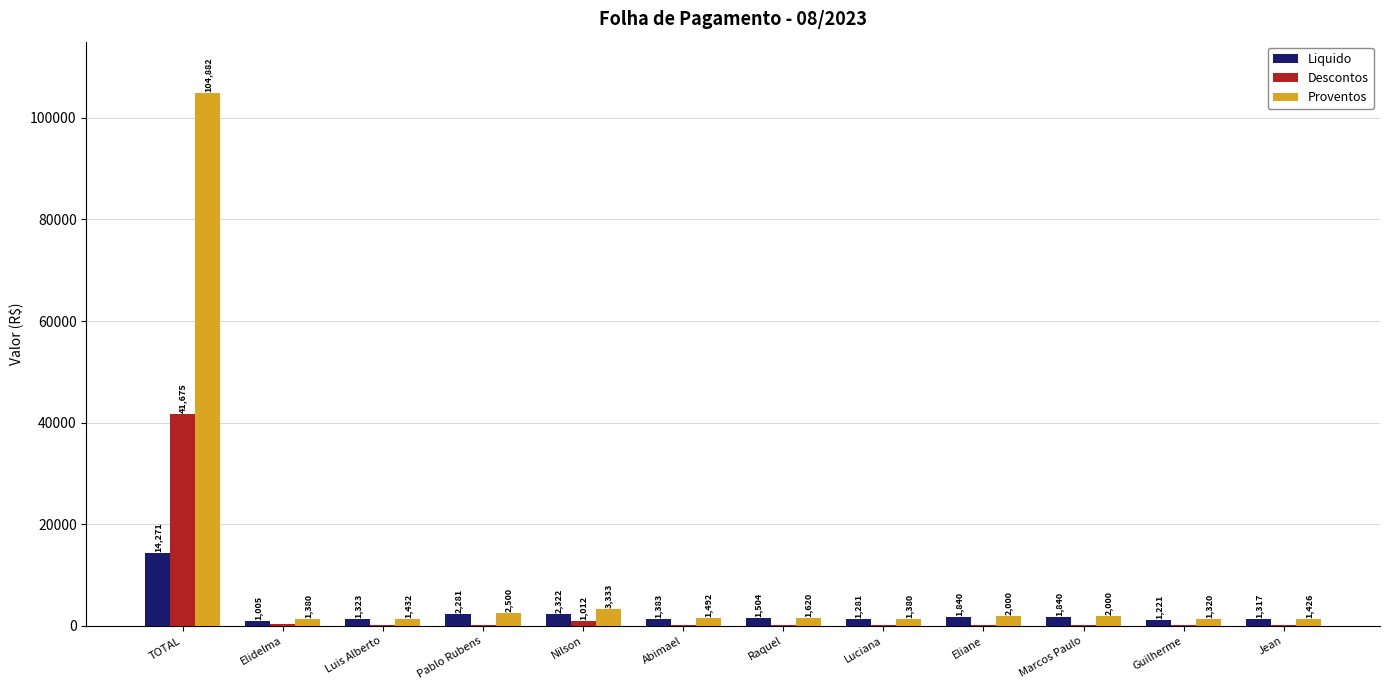

At which category is the sum across all series the highest?

TOTAL